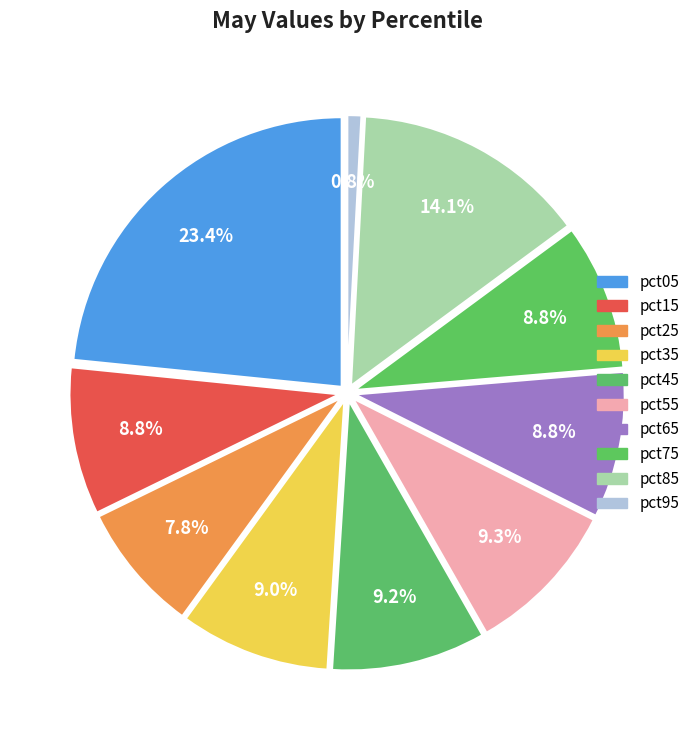

What percentage is the pct25 slice, to the nearest percent?

8%